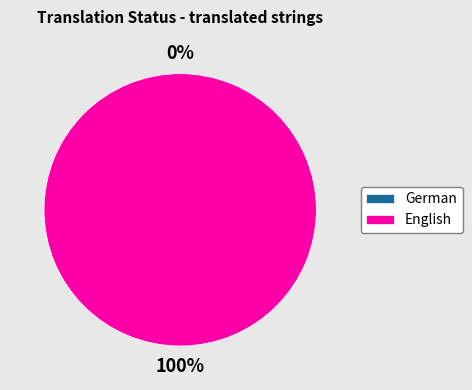

How many segments does this pie chart have?

2